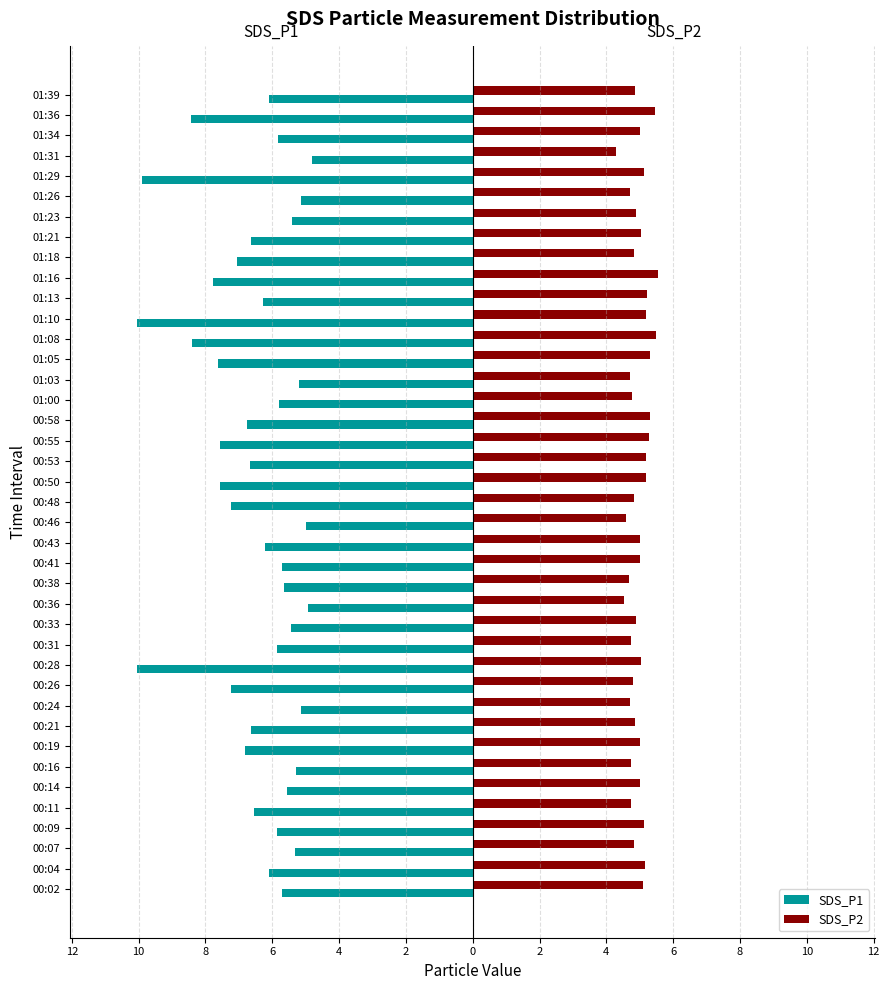

What are all the series names shown in the legend?

SDS_P1, SDS_P2